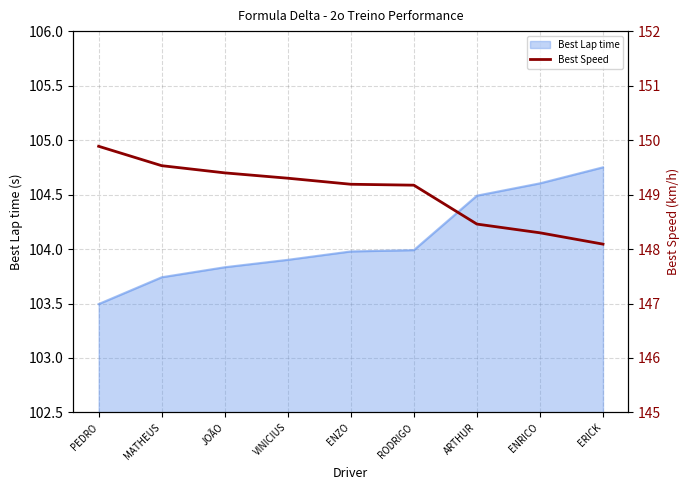

At which label does Best Lap time reach its peak?

ERICK